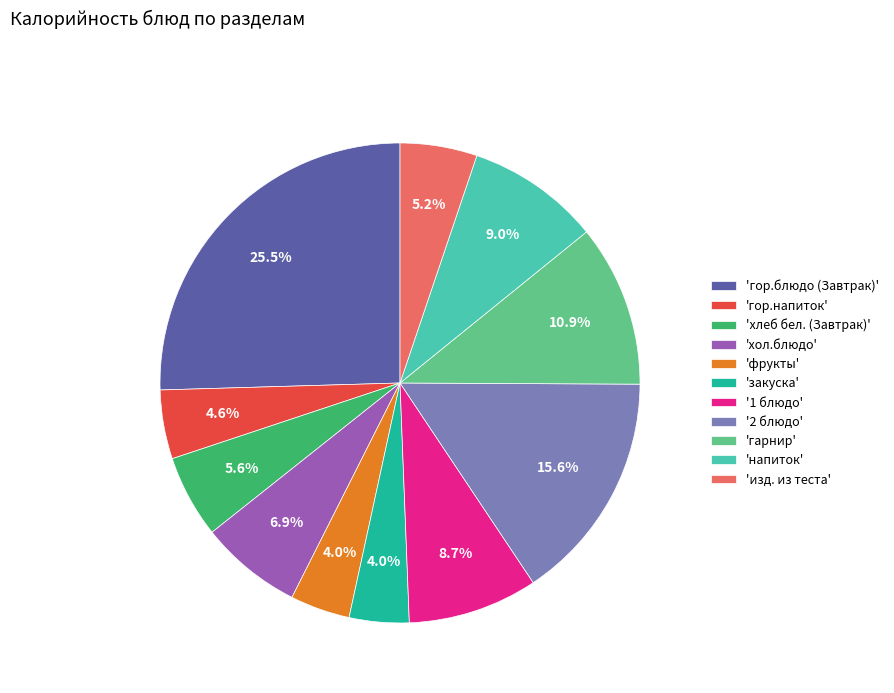

Count the number of slices in the pie.

11